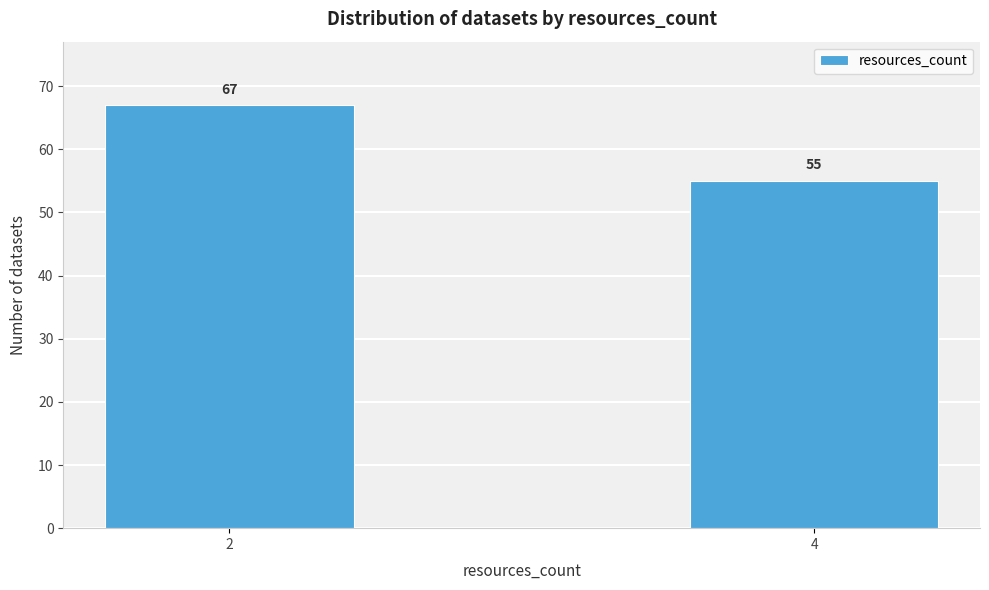

Reading left to right, extract all data points from this chart.

2=67	4=55